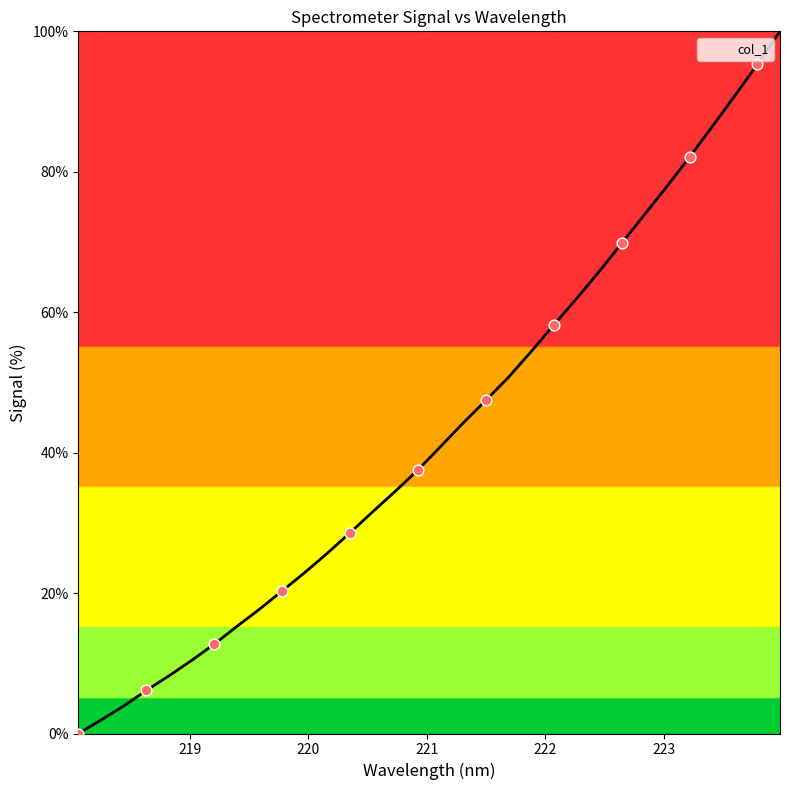

What is the maximum value shown in the chart?

100.0